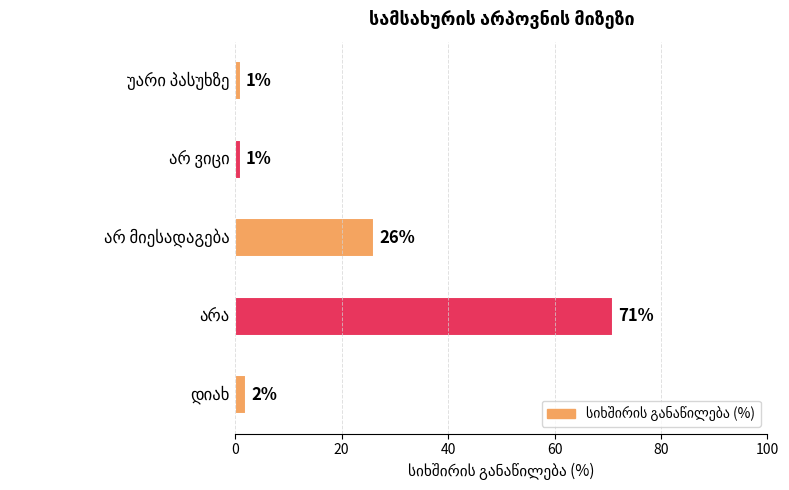

Does the chart contain any negative values?

No